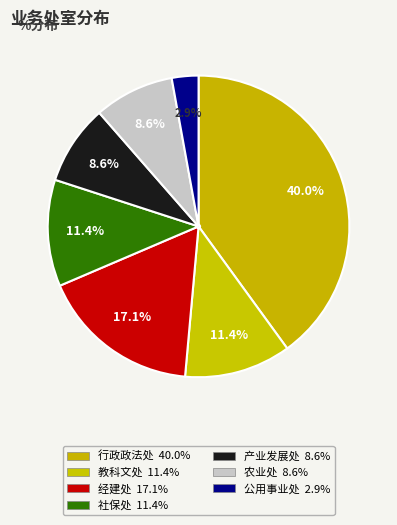

Which category has the biggest portion of the pie?

行政政法处